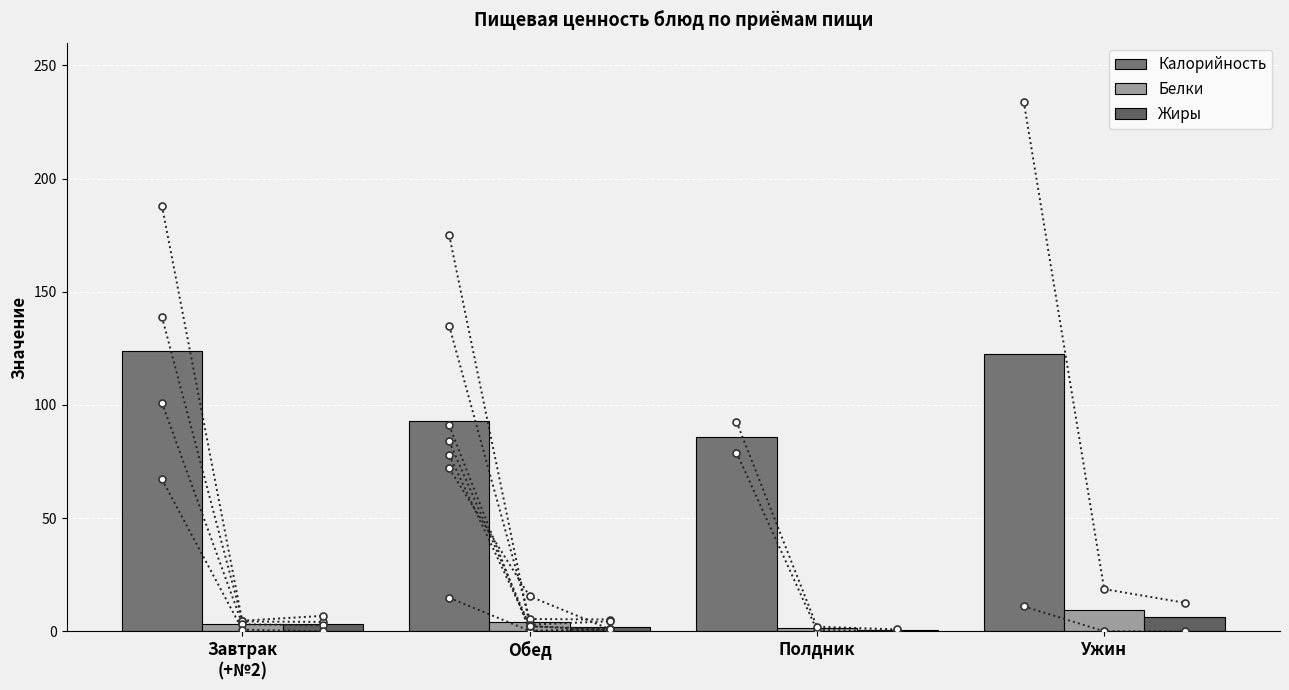

How many data points does each series have?

4